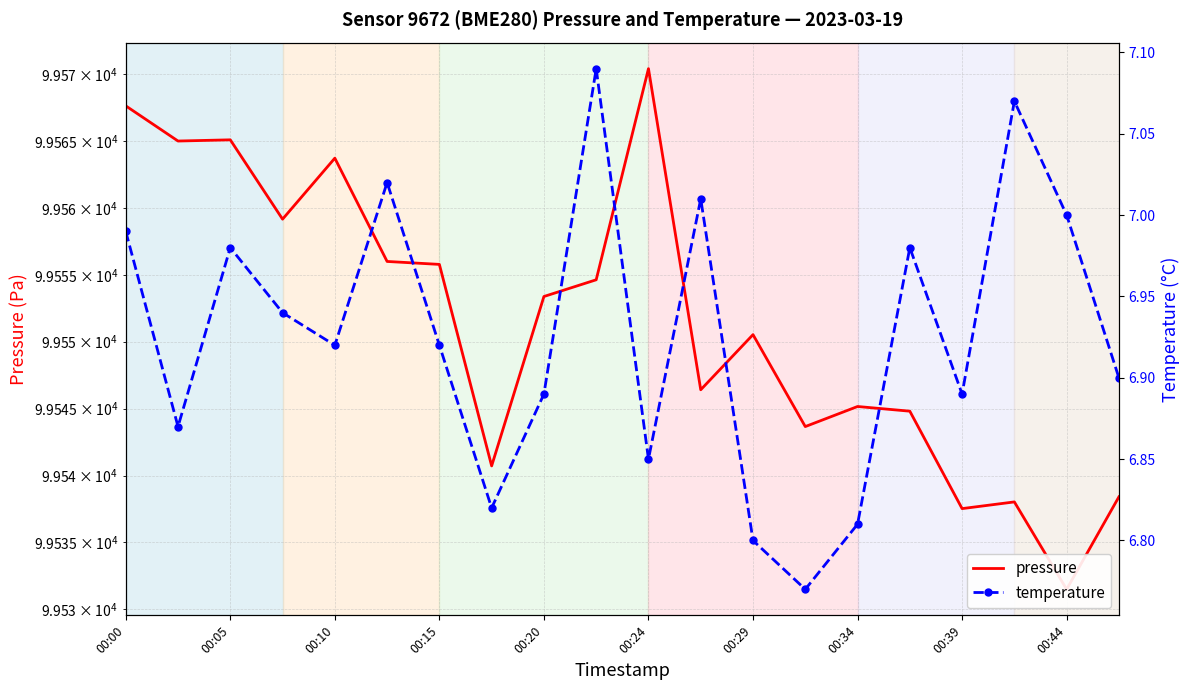

What are all the series names shown in the legend?

pressure, temperature